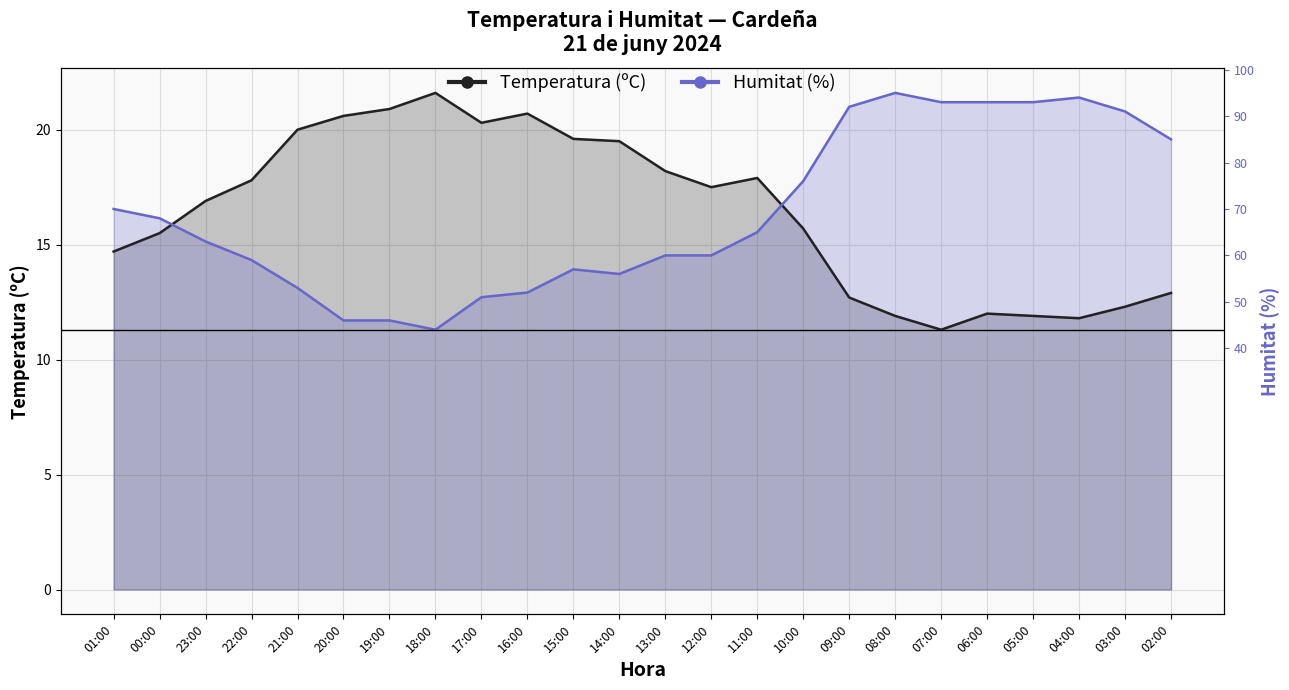

True or false: Humitat (%) has more than 2 interior local peaks.

True